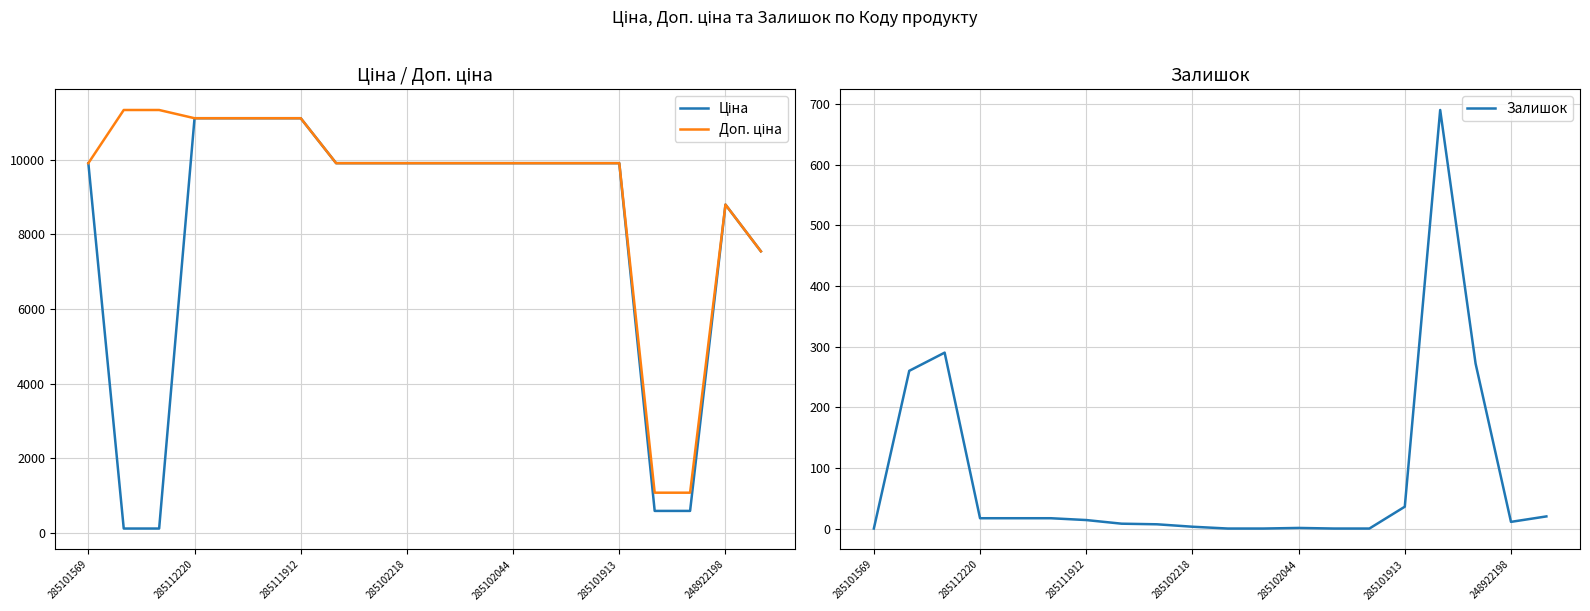

True or false: Залишок has a value of 14 at 285111912.

True